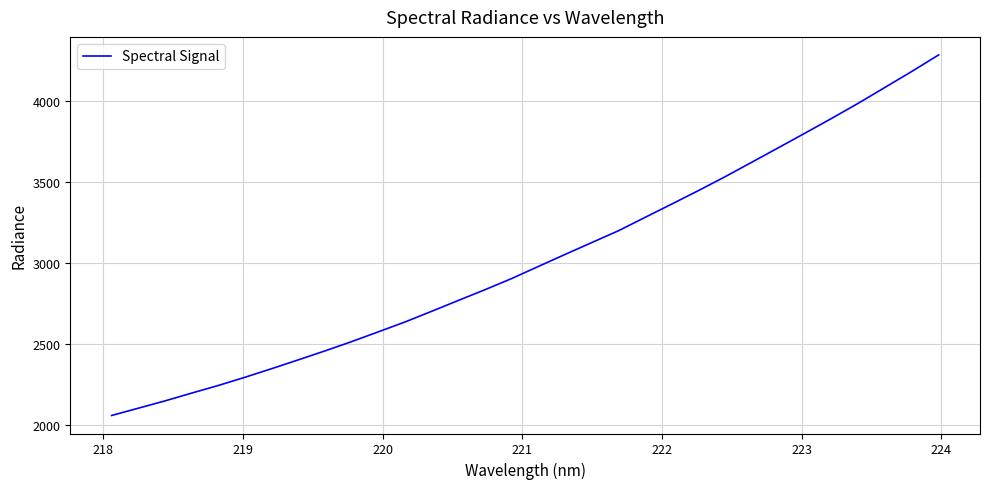

How many values are below 2977?

16